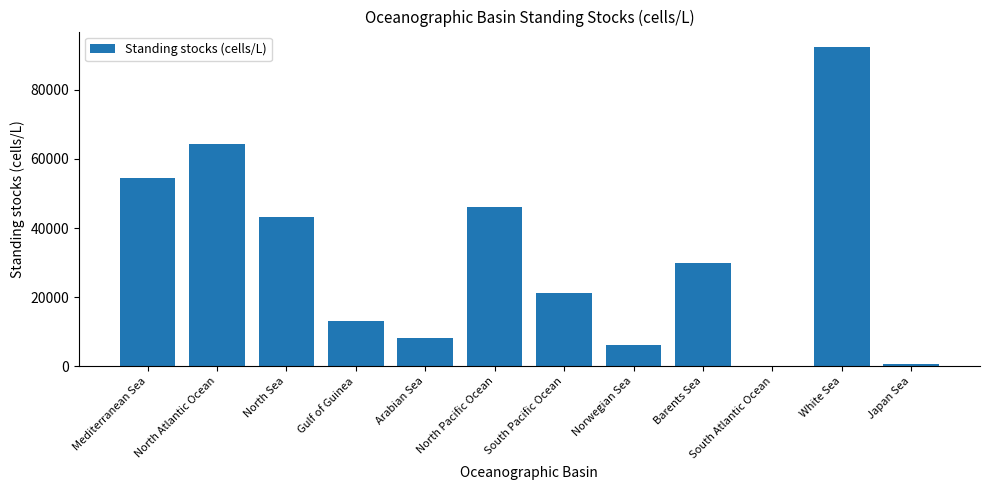

What is the ratio of the value at Arabian Sea to the value at Norwegian Sea?

1.3